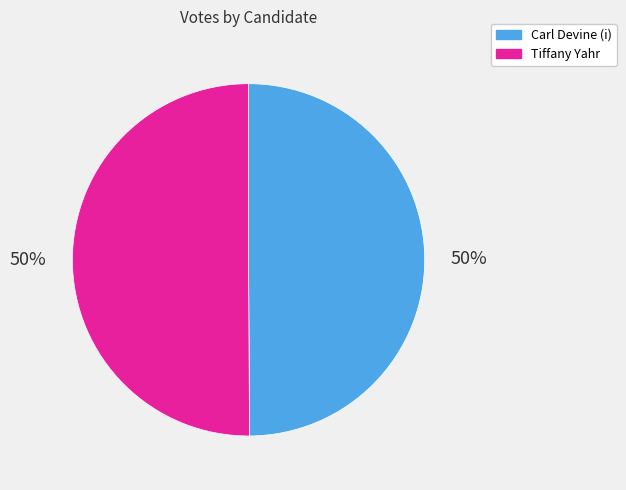

Do Carl Devine (i) and Tiffany Yahr together represent more than half of the pie?

Yes